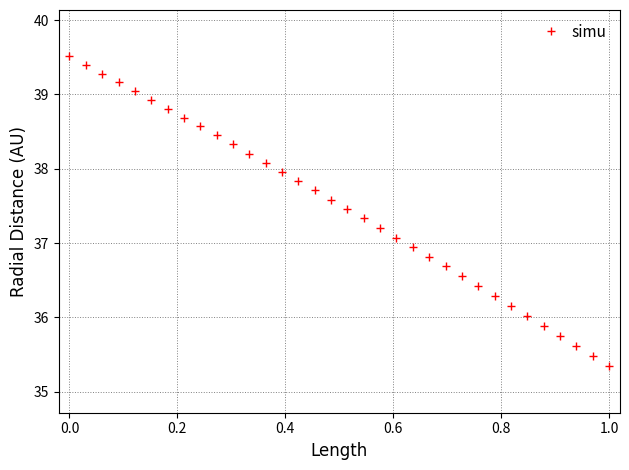

What is the difference between the maximum and second lowest values?

4.0